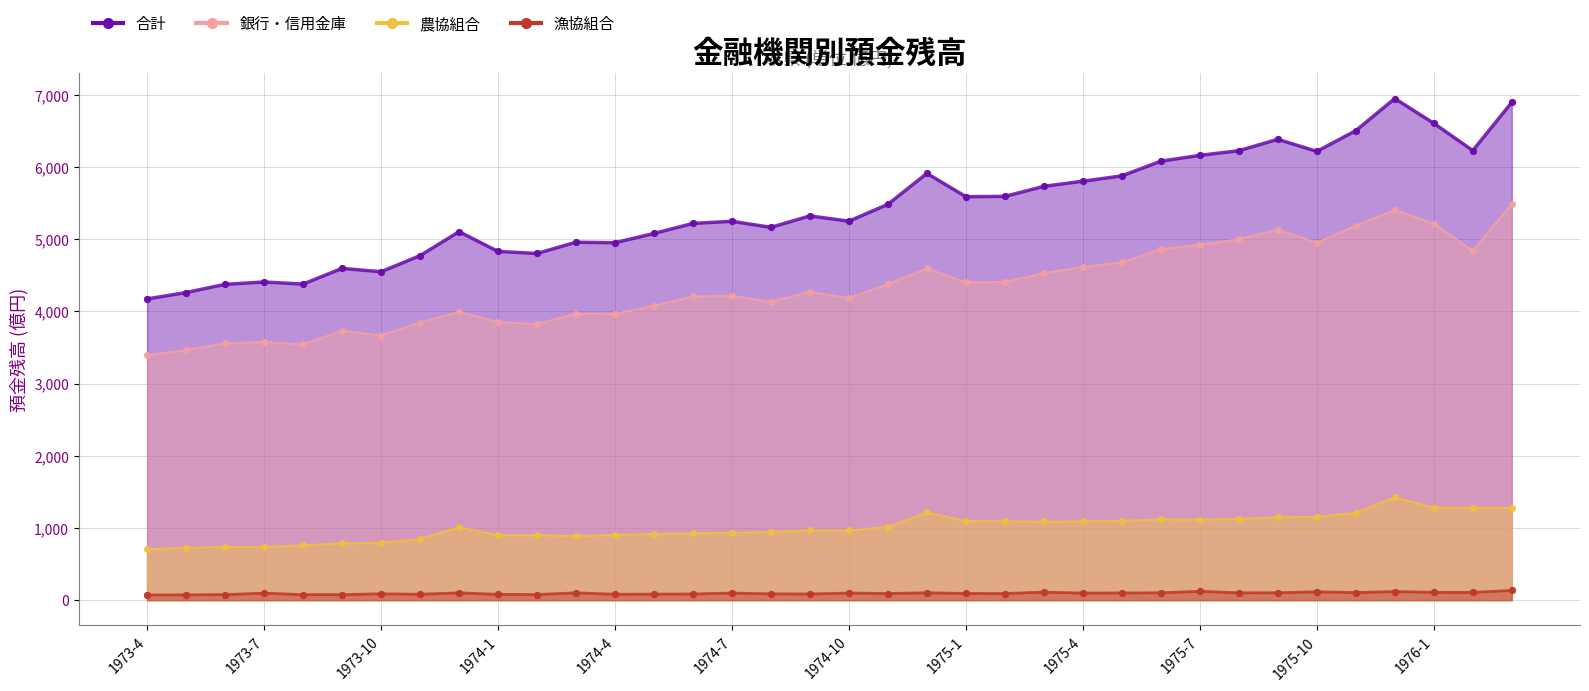

At how many categories does at least one series exceed 3780?

36